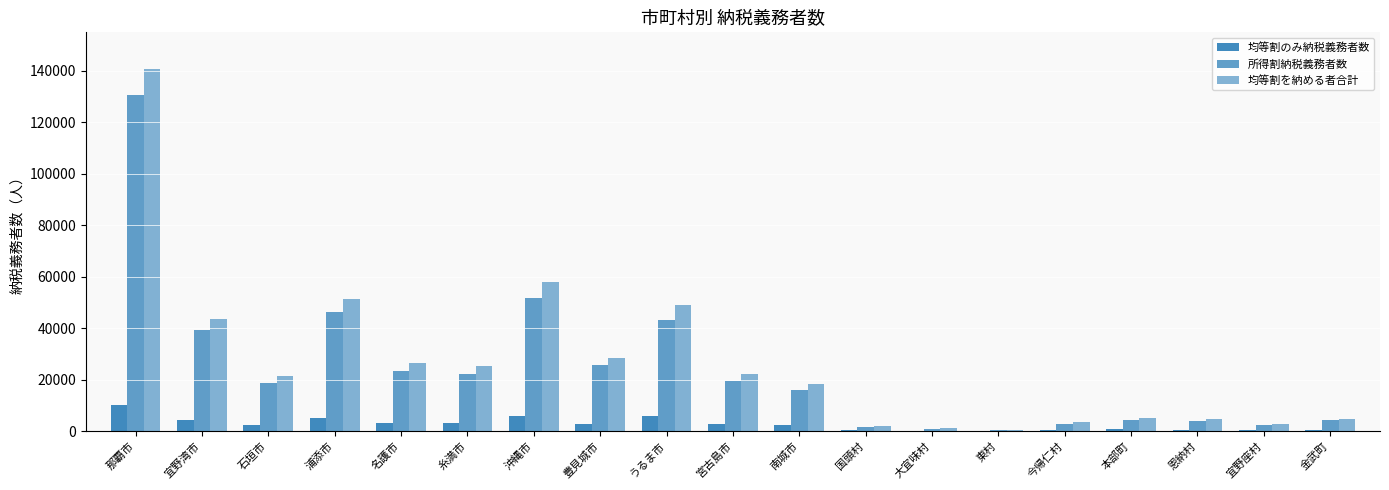

What is the approximate value of 所得割納税義務者数 at 那覇市, to the nearest 10?

130540